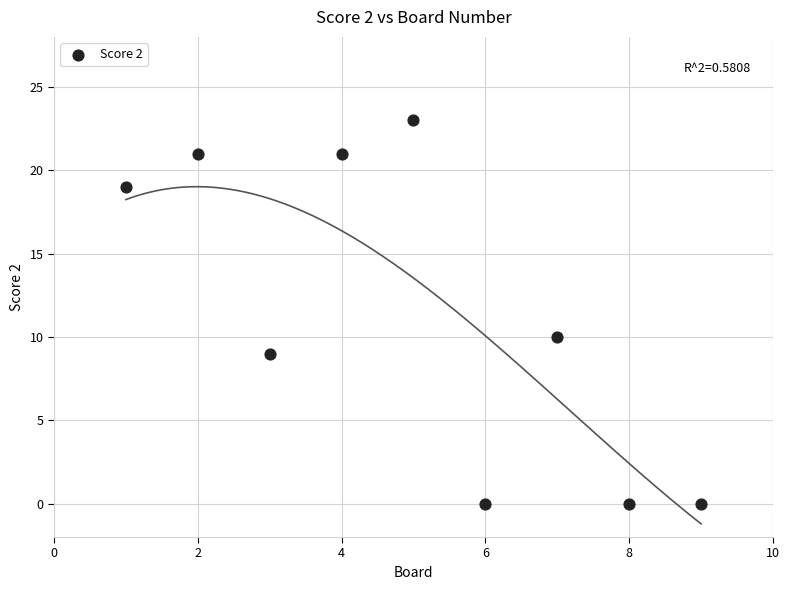

What Y value in the scatter plot is closest to 11?

10